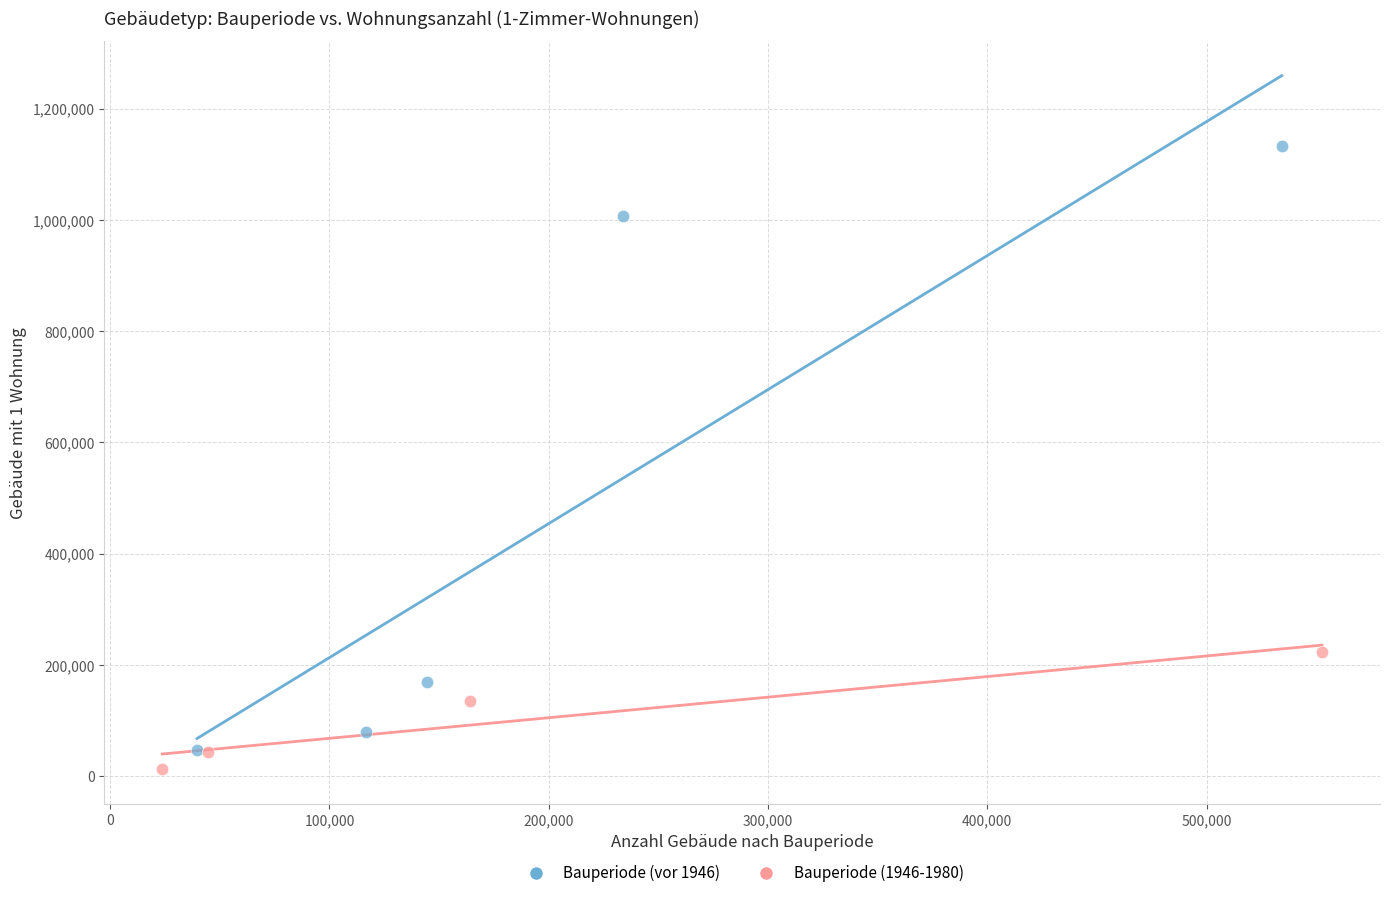

Which series has the widest spread of Y values?

Bauperiode (vor 1946)